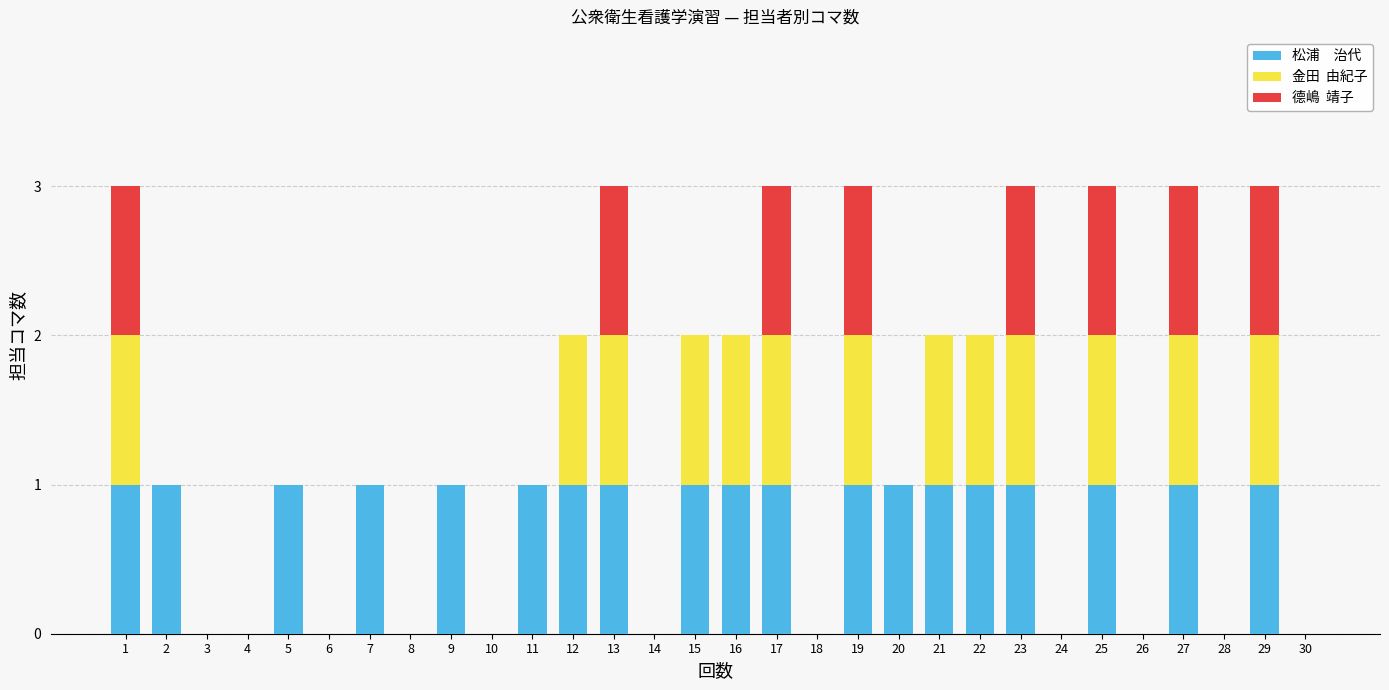

What is the total value across all series at 25?

3